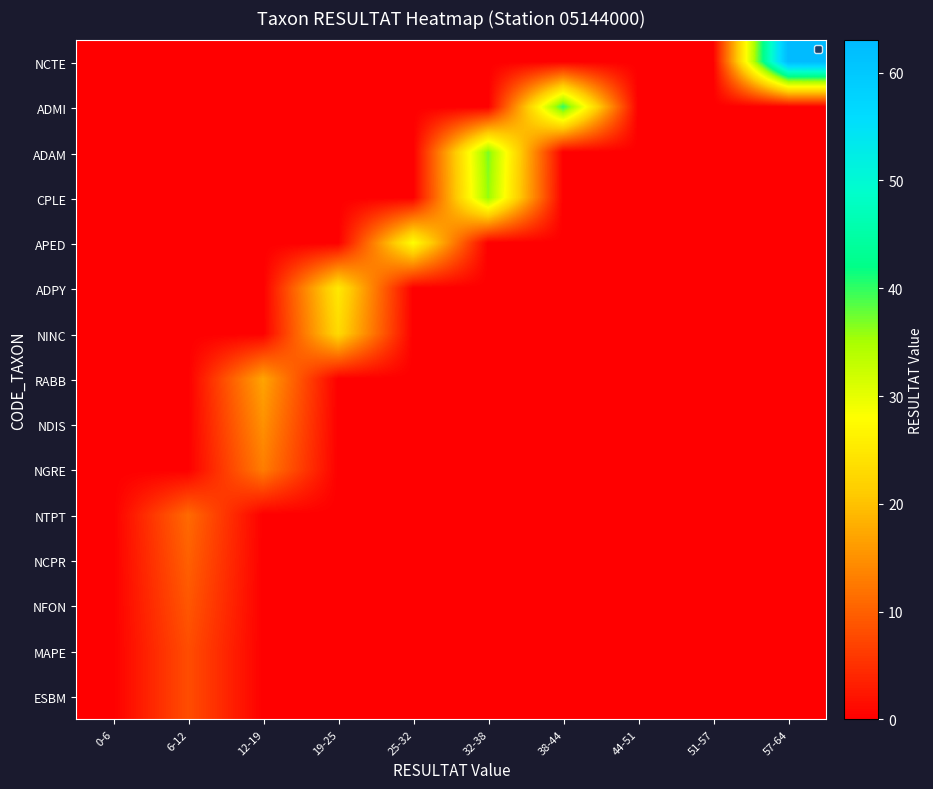

Which label corresponds to the smallest value in the chart?

0-6